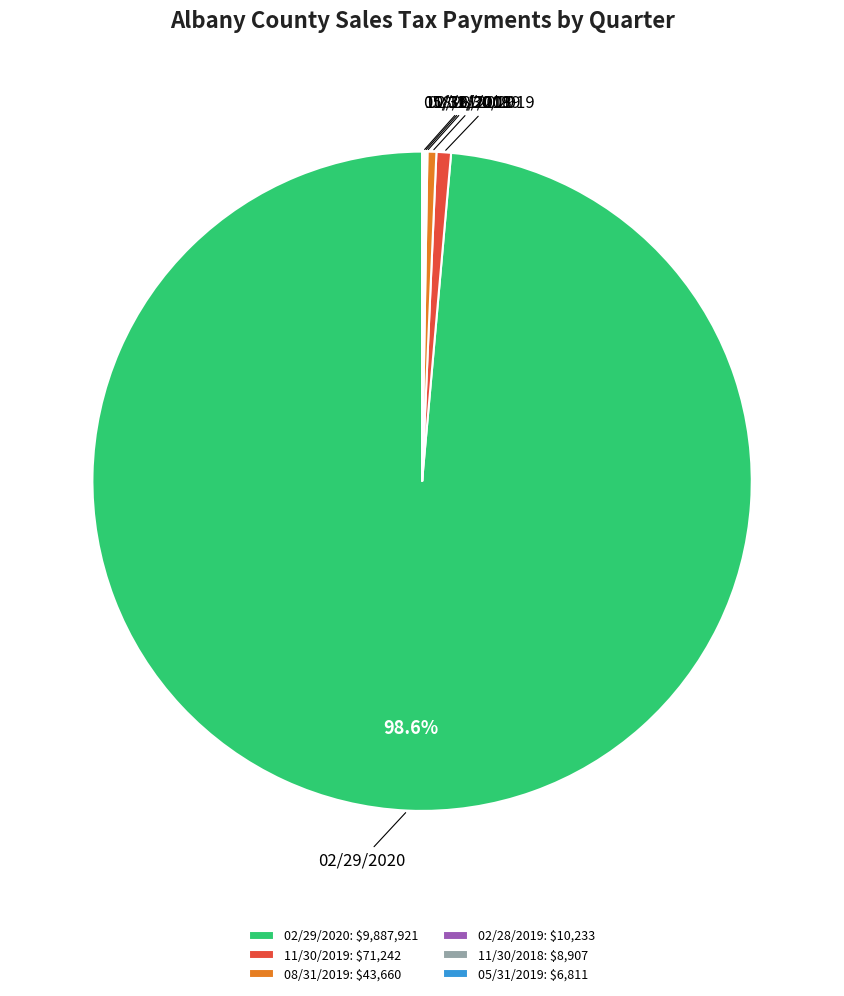

Which slice is the largest?

02/29/2020: $9,887,921